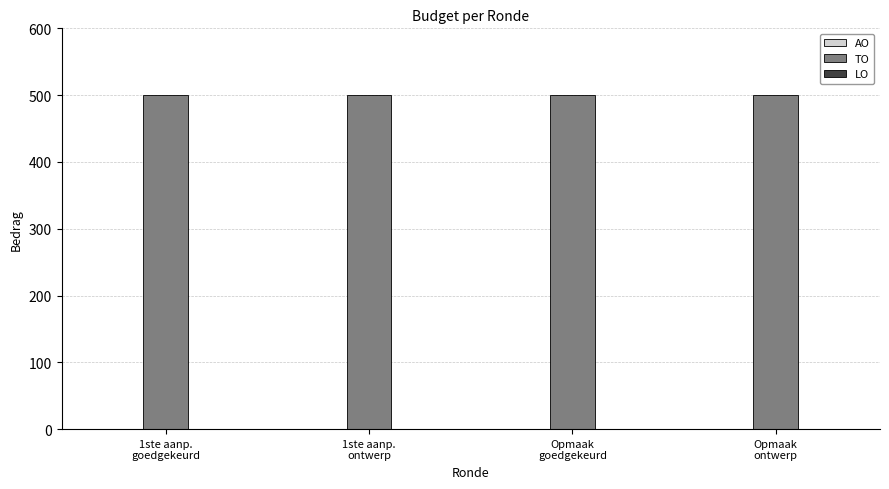

What is the label of the 2nd bar from the left?

1ste aanp.
ontwerp